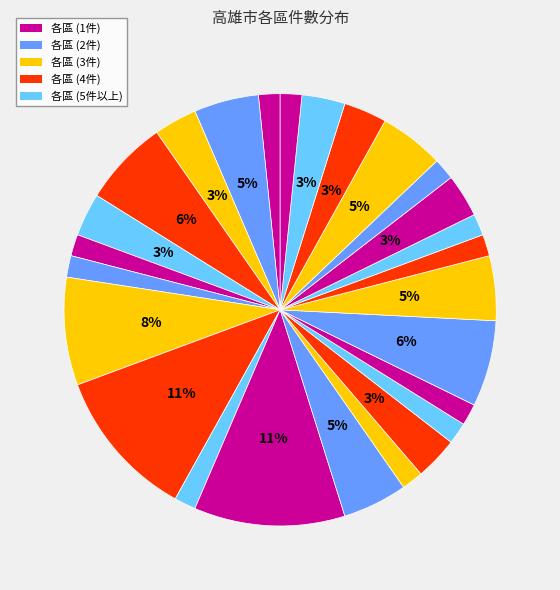

How many slices are in this pie chart?

26